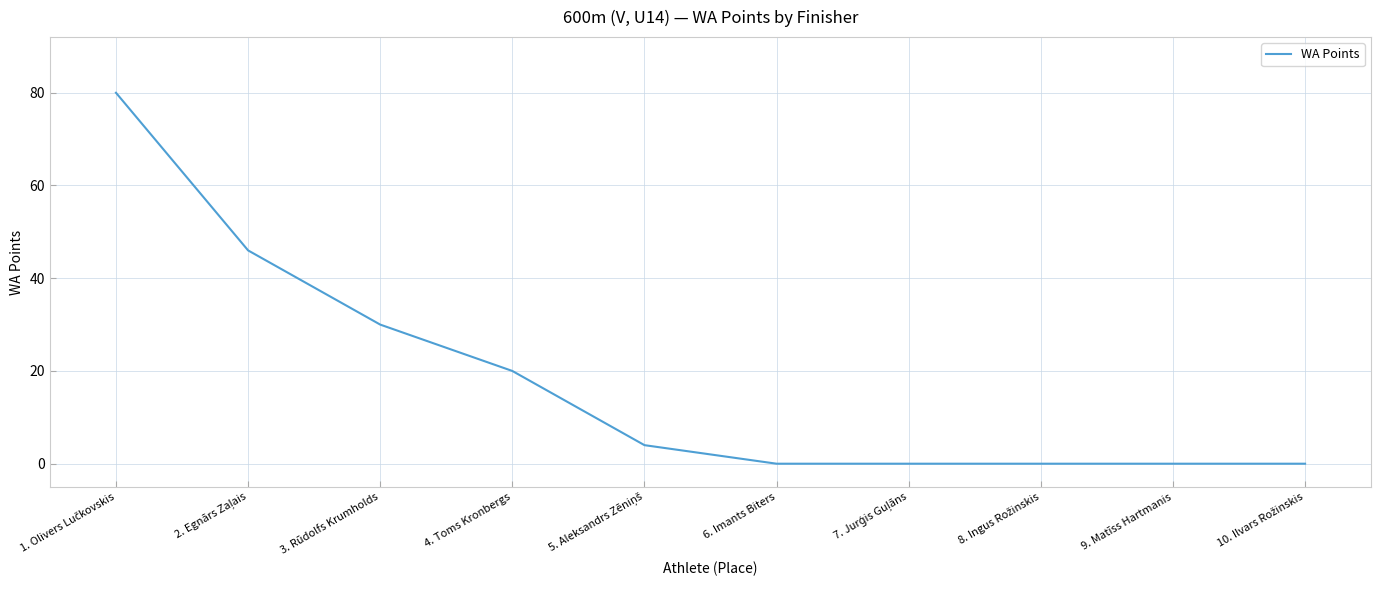

Reading left to right, what are all the values shown in this chart?

80	46	30	20	4	0	0	0	0	0